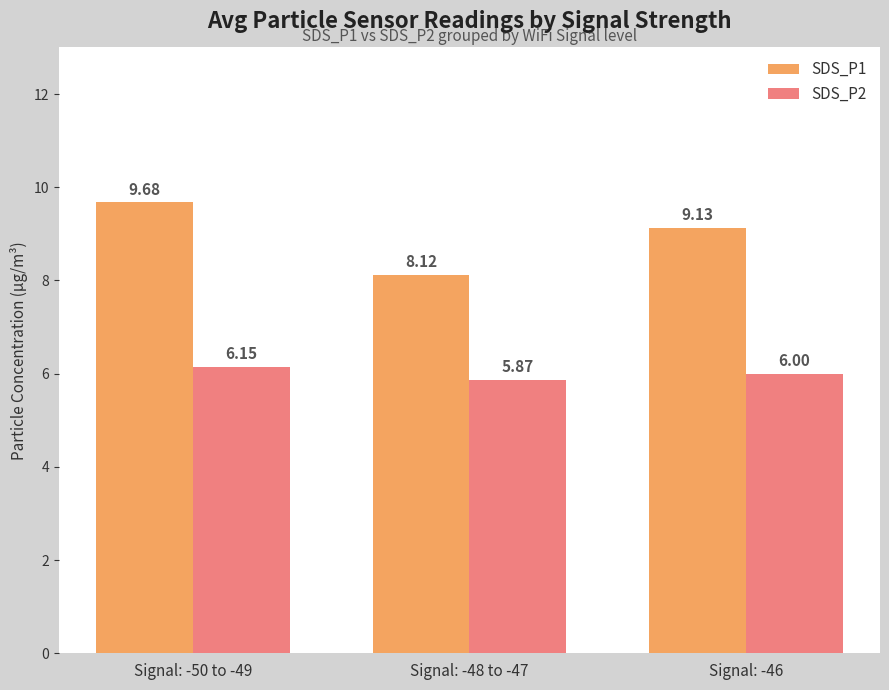

Between Signal: -50 to -49 and Signal: -46, which series saw the biggest shift?

SDS_P1